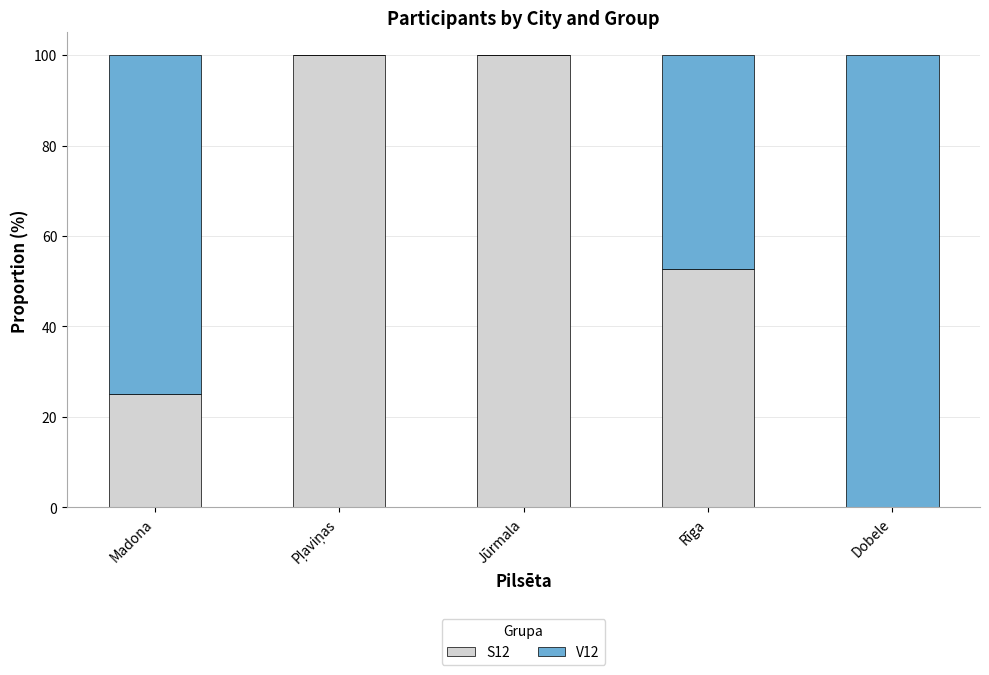

What is the maximum value for S12?

100.0